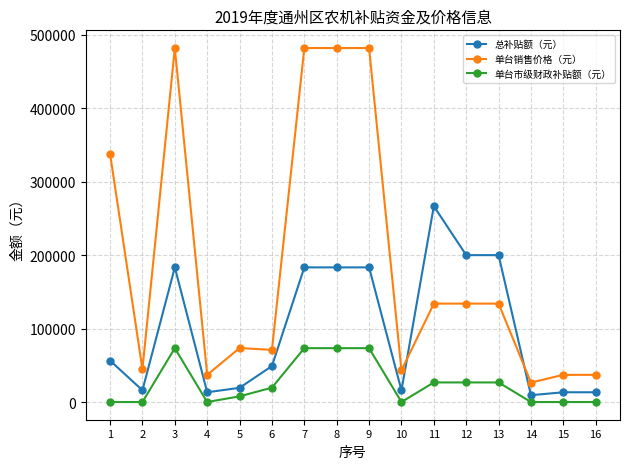

Where is the first local minimum for 总补贴额（元）?

2